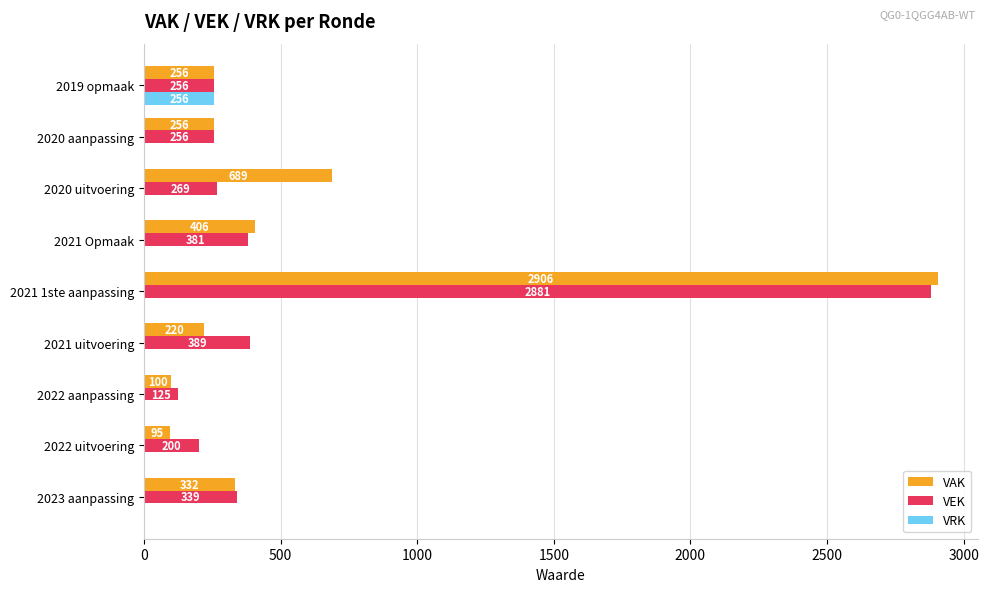

At which category is the sum across all series the highest?

2021 1ste aanpassing